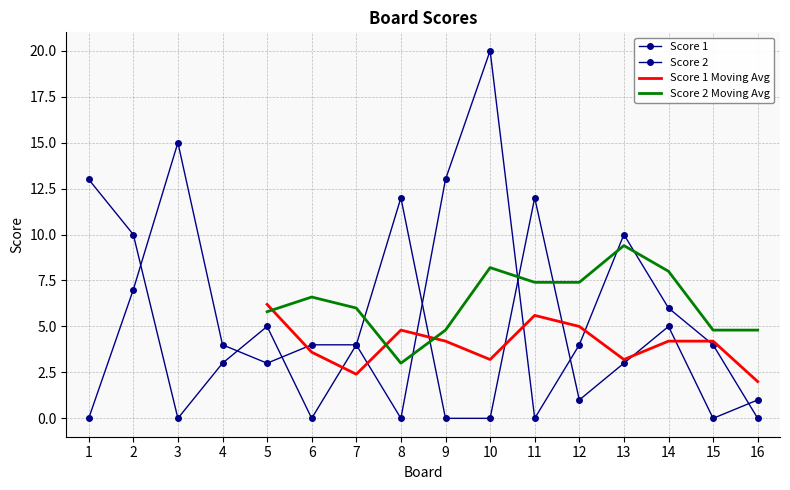

How many data points in Score 2 are less than 4?

5